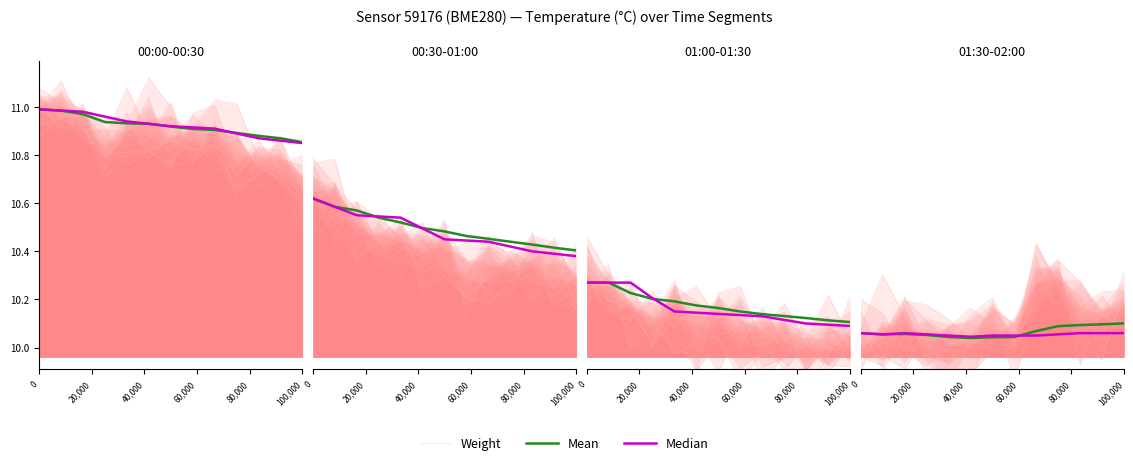

Where do Weight and Median first cross each other?

0 and 20,000